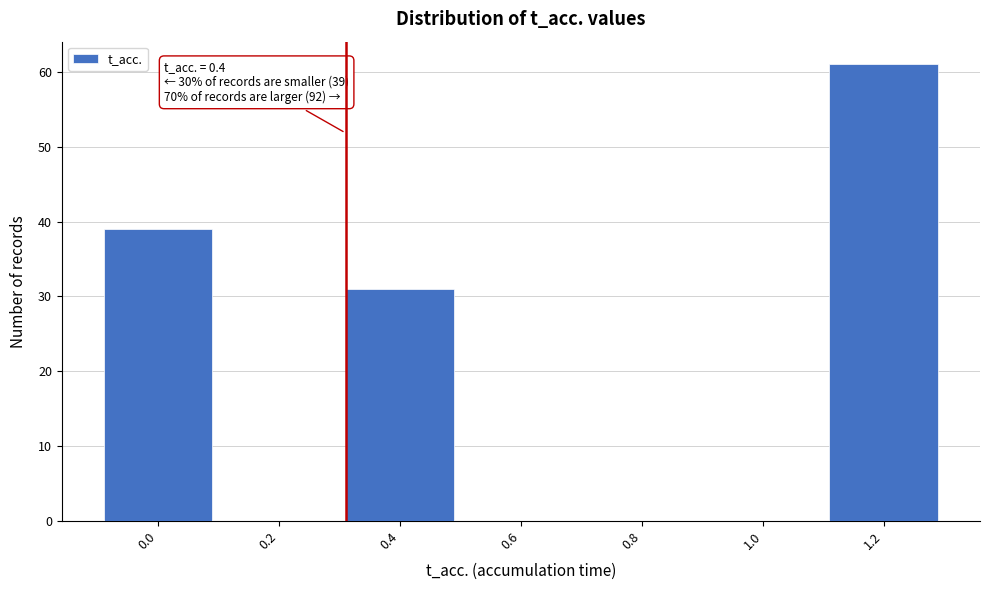

Reading left to right, extract all data points from this chart.

0.0=39	0.2=0	0.4=31	0.6=0	0.8=0	1.0=0	1.2=61